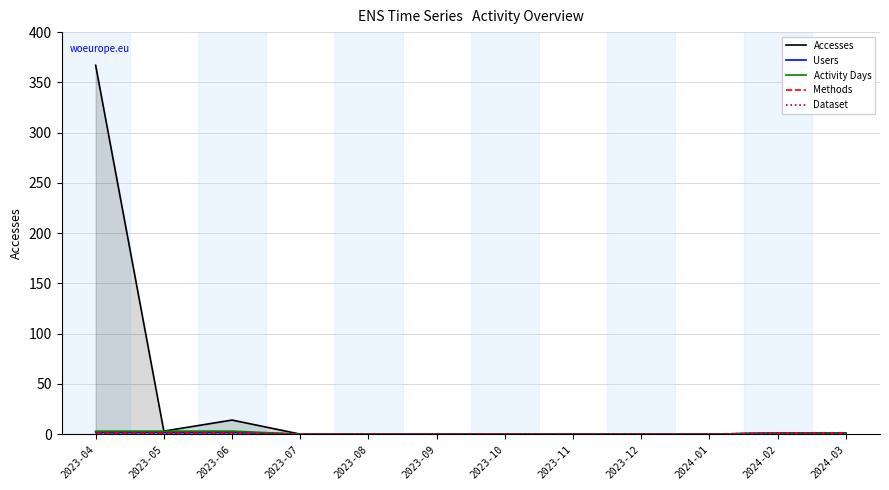

What is the label of the 11th point from the left?

2024-02